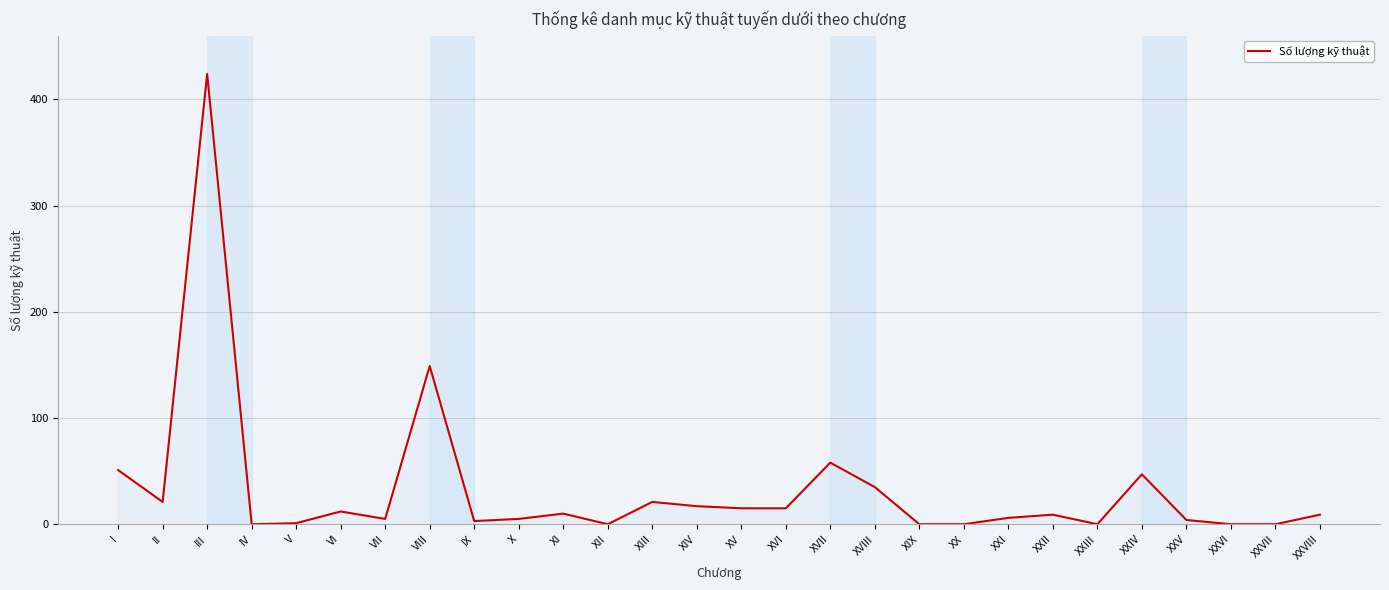

The chart shows a value of 692 at III. True or false?

False